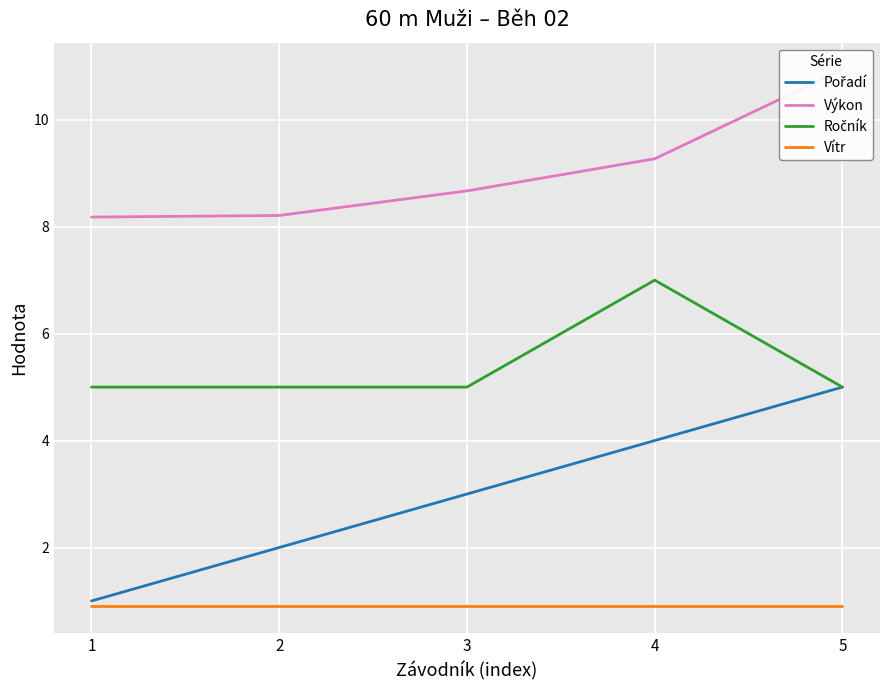

Which series changed the most between 2 and 4?

Pořadí